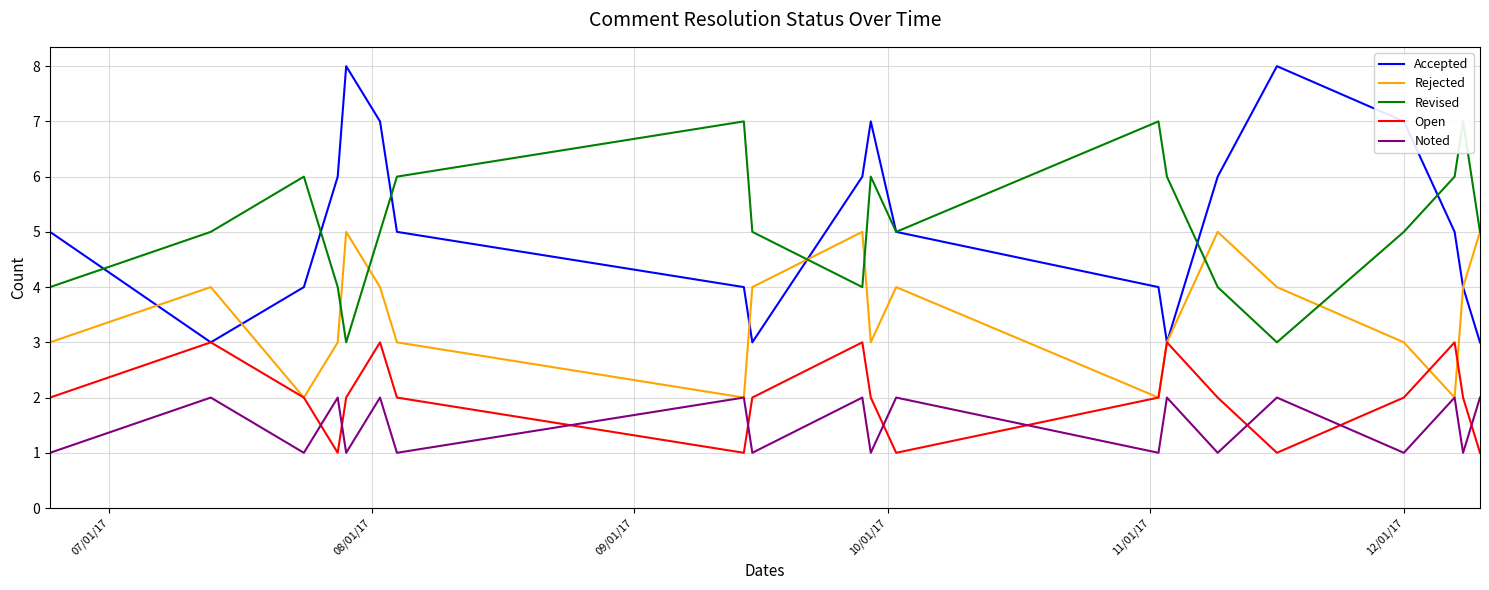

Which series has the widest spread of values?

Accepted